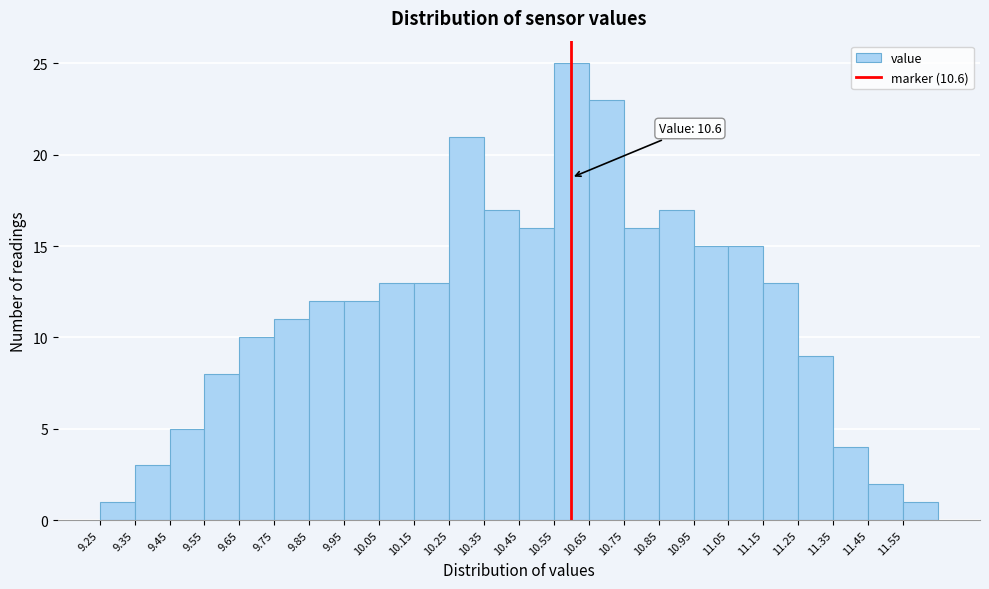

Which range on the x-axis has the tallest bar?

10.55 to 10.65